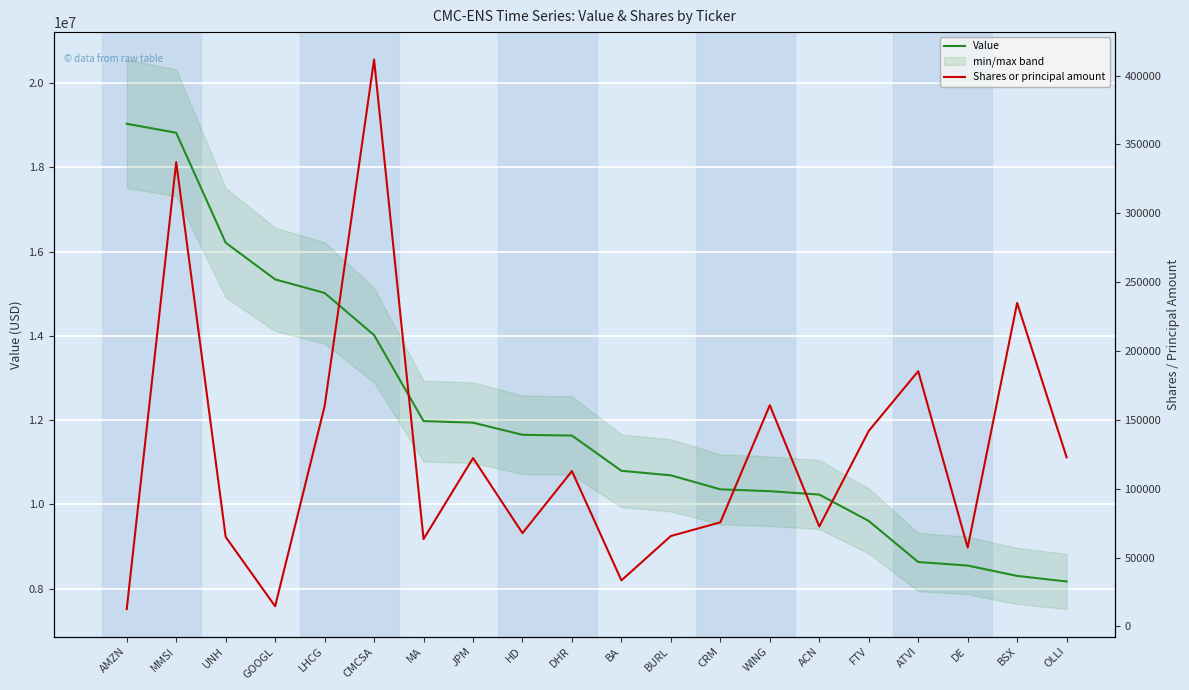

True or false: Value and Shares or principal amount cross at least once.

False